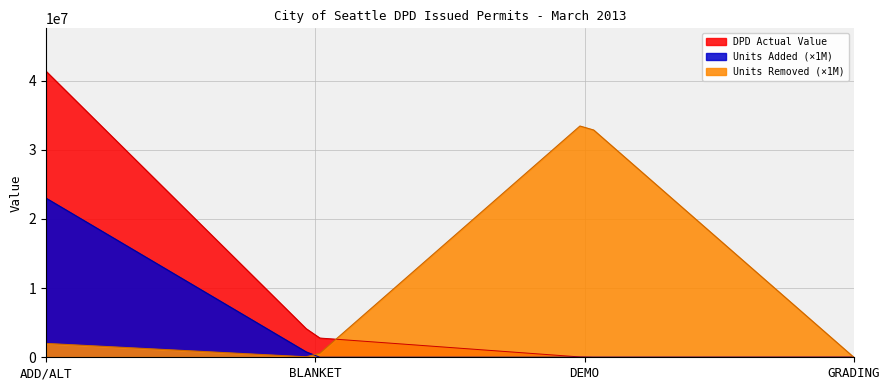

Reading right to left, extract all data points from this chart.

DPD Actual Value: OTHER=0	SITE WORK=0	NEW=0	MECHANICAL=0	GRADING=20222	DEMO=0	BLANKET=2829522	ADD/ALT=41341705
Units Added: OTHER=0	SITE WORK=0	NEW=0	MECHANICAL=0	GRADING=0	DEMO=0	BLANKET=0	ADD/ALT=23
Units Removed: OTHER=0	SITE WORK=0	NEW=0	MECHANICAL=0	GRADING=0	DEMO=34	BLANKET=0	ADD/ALT=2